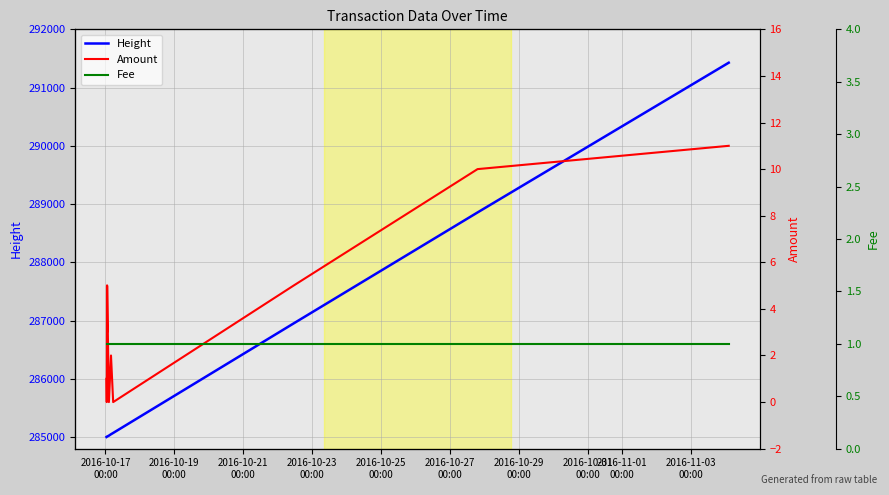

The value of Fee at 2016-10-25
00:00 is 1. True or false?

True